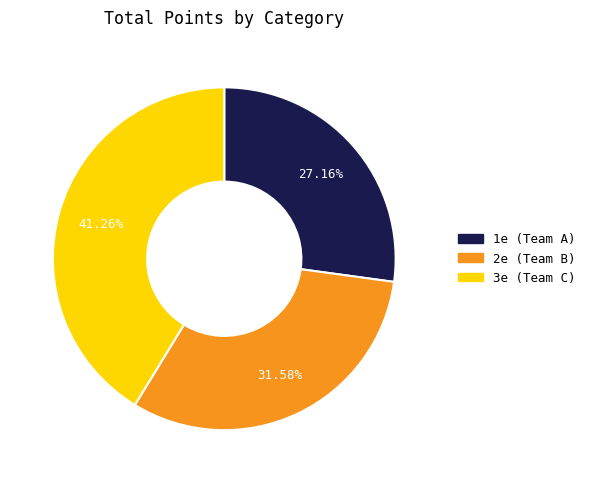

Which slice is the largest?

3e